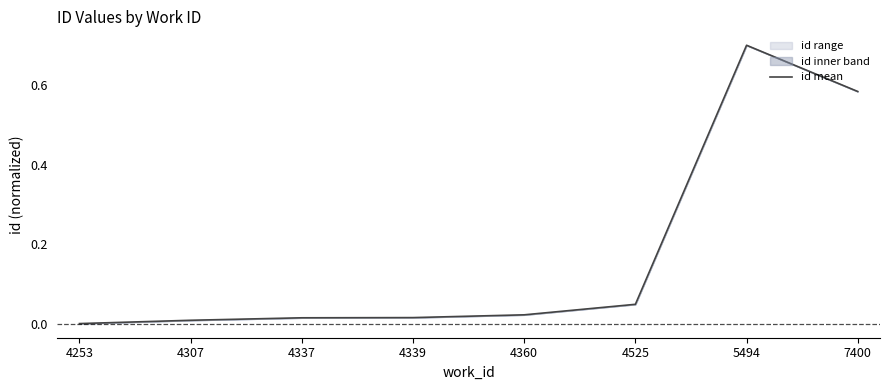

What is the change in value from 4525 to 7400?

+0.5